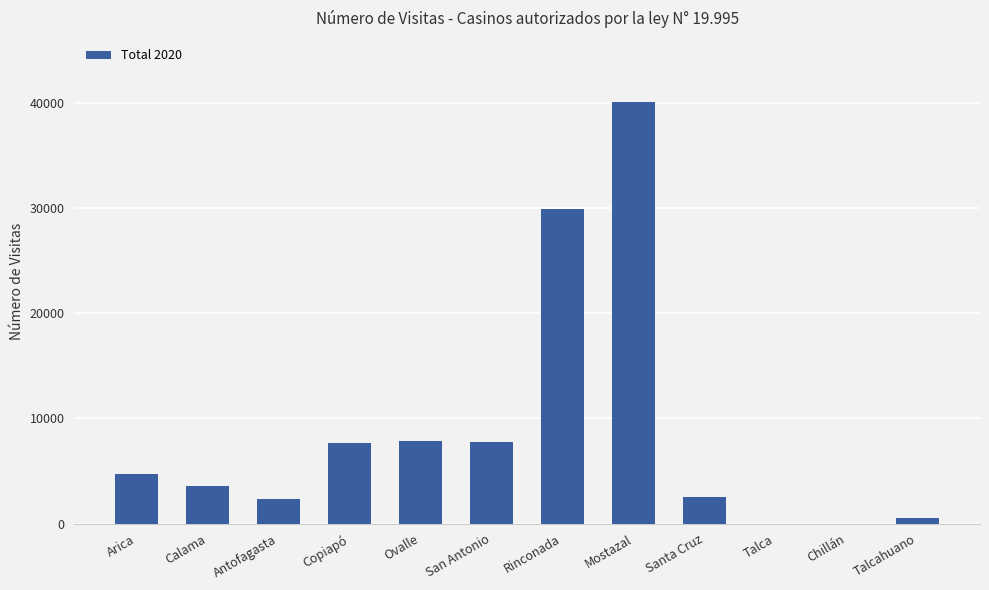

True or false: the data shows 4704 at Arica.

True